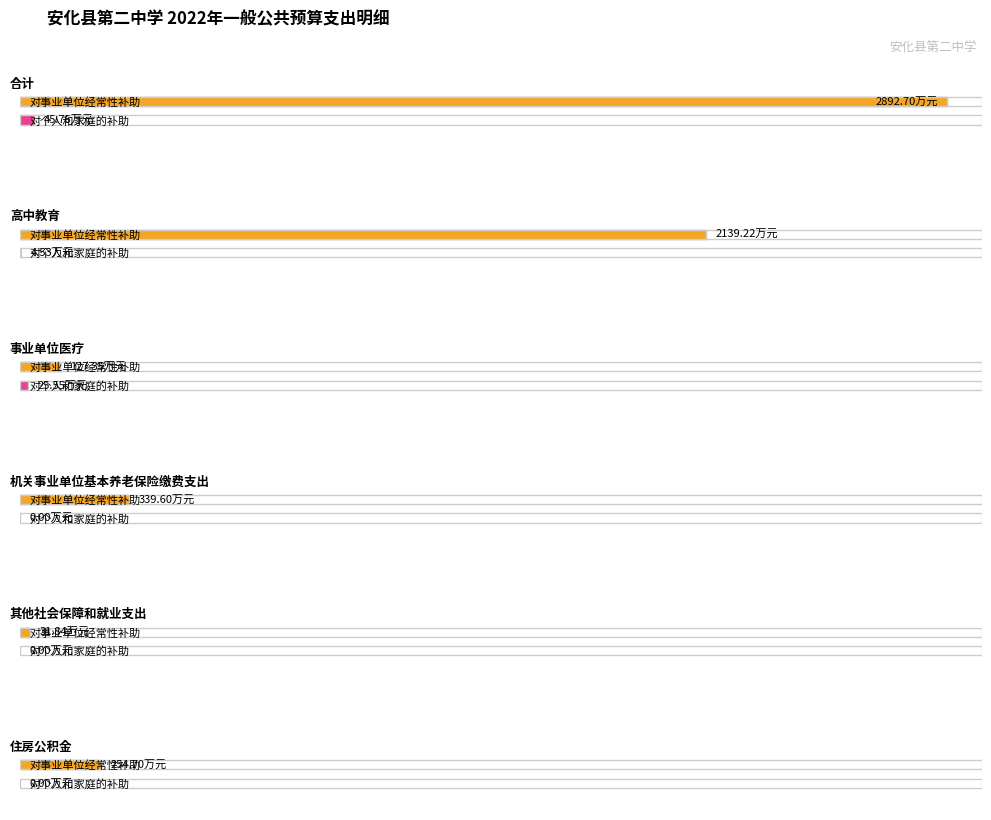

Rank the series at 住房公积金 from lowest to highest value.

对个人和家庭的补助, 对事业单位经常性补助